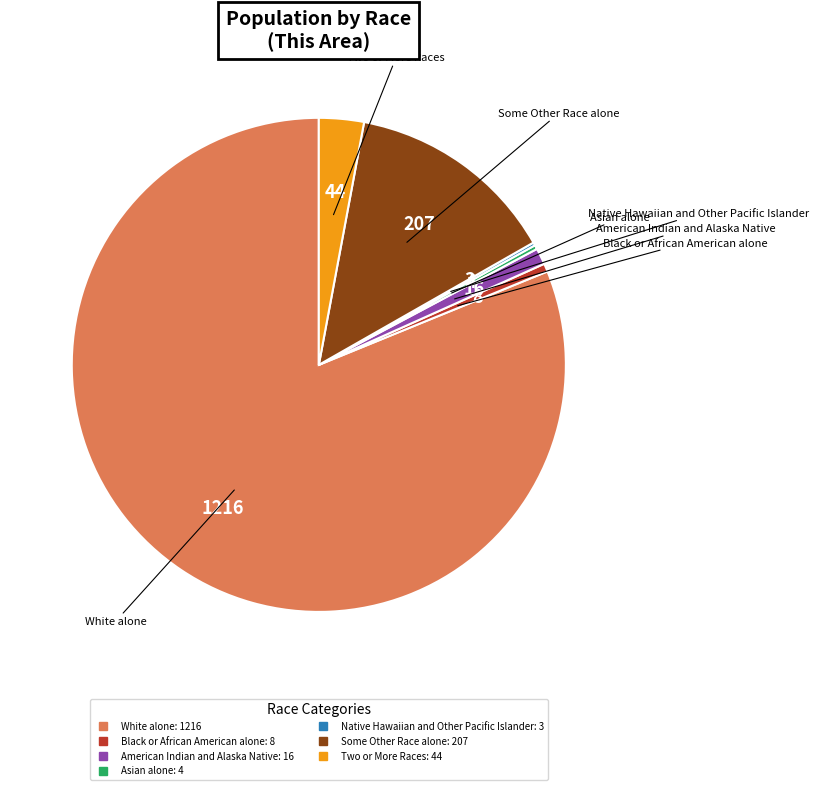

Is it true that Two or More Races is 3% of the pie?

True